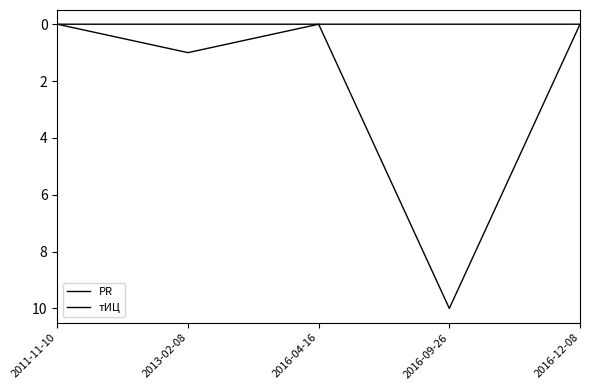

Does the chart display data point markers on the line(s)?

No